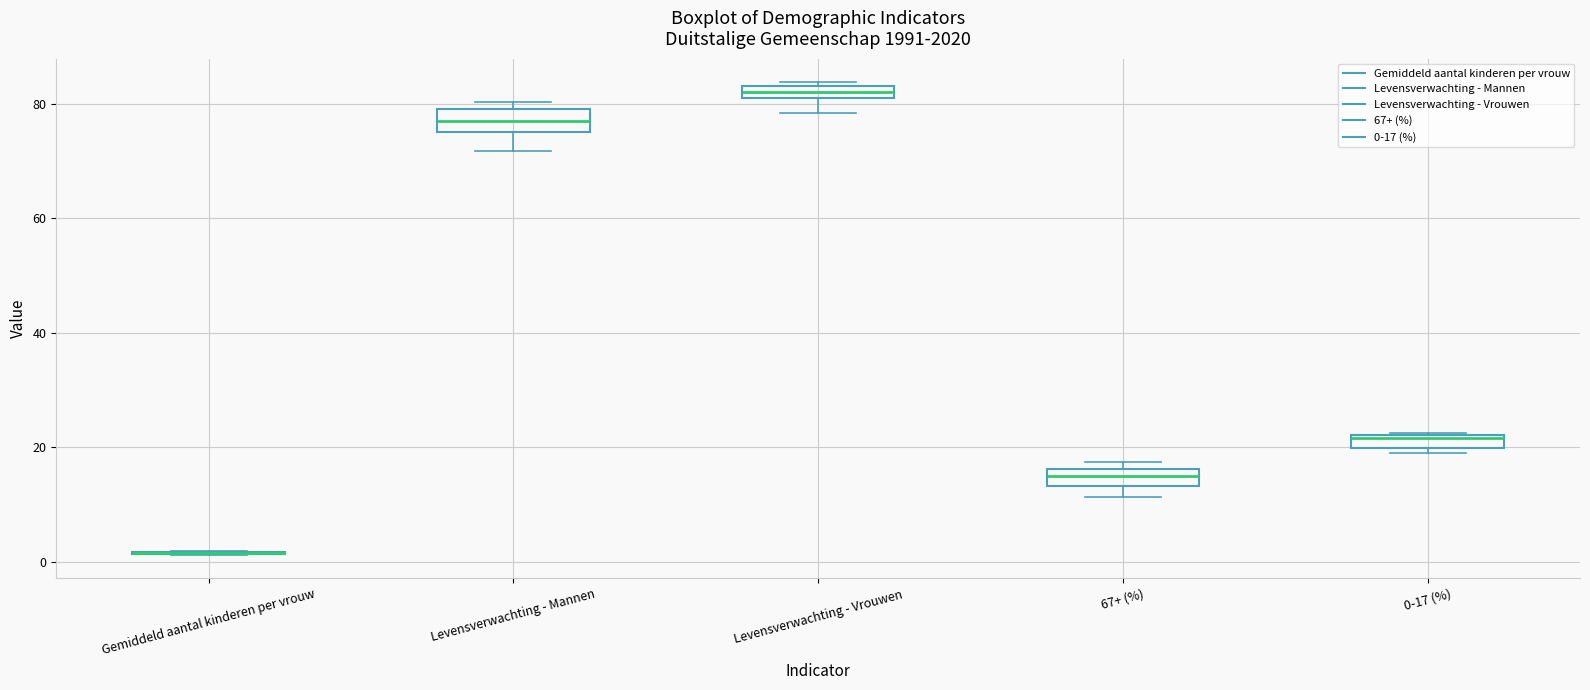

Where is the lower edge of the box for 0-17 (%) on the y-axis? The values are not printed on the chart, so give them approximately, as read against the axis.

20